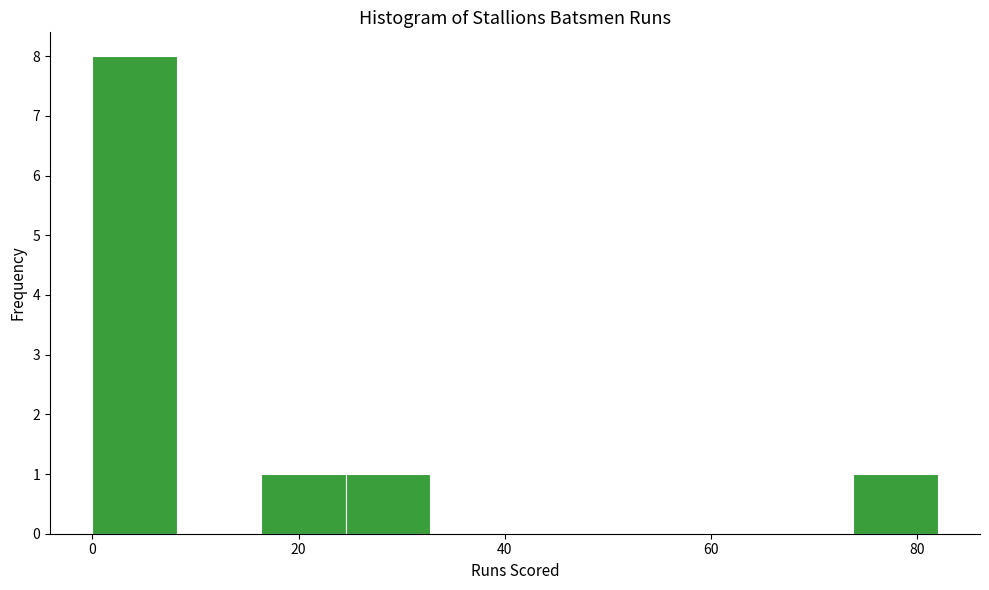

Which range on the x-axis has the tallest bar?

0.0 to 8.2